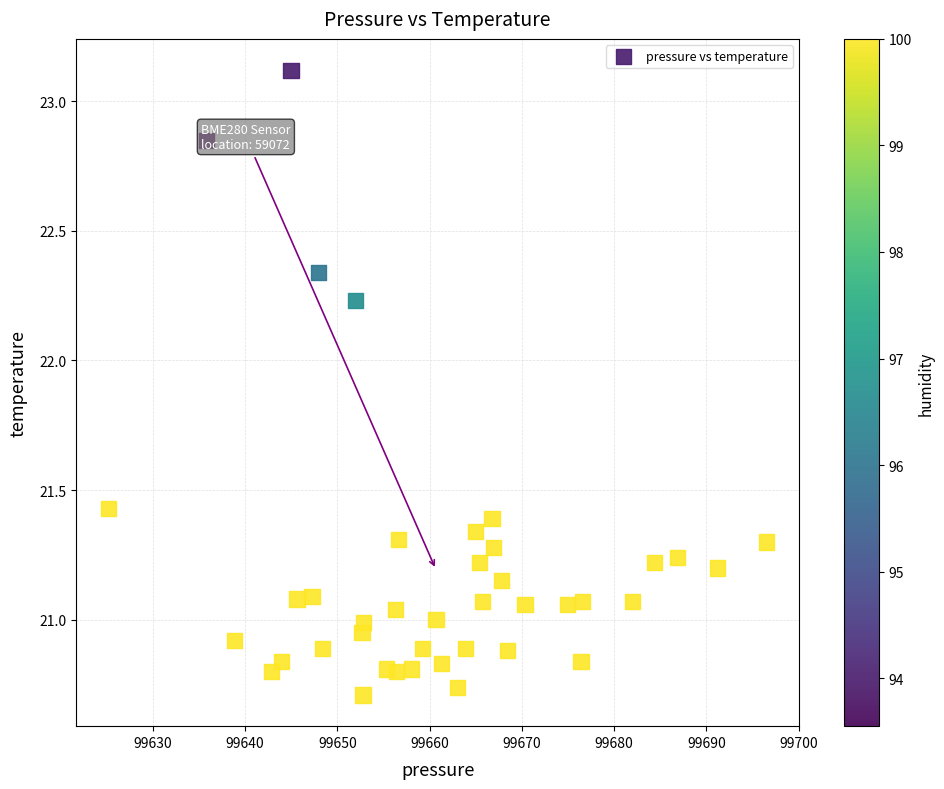

What is the range of X values (max minus min)?

71.3